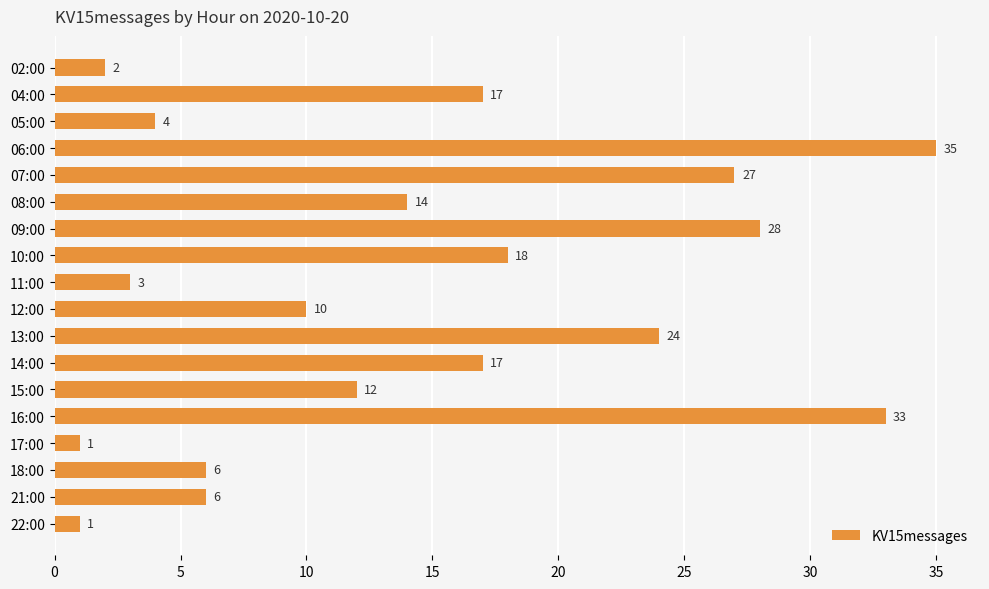

What is the maximum value shown in the chart?

35